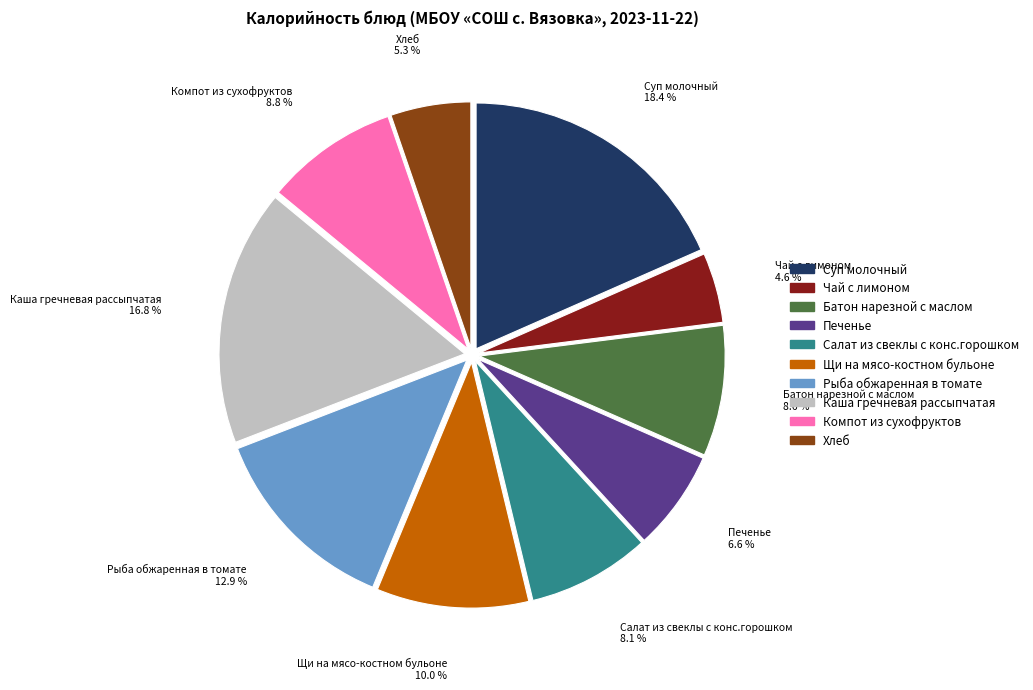

To the nearest percent, what portion does Каша гречневая рассыпчатая represent?

17%